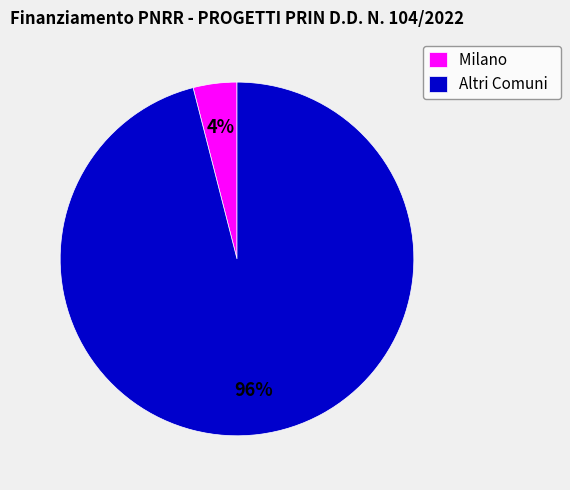

How many slices are in this pie chart?

2